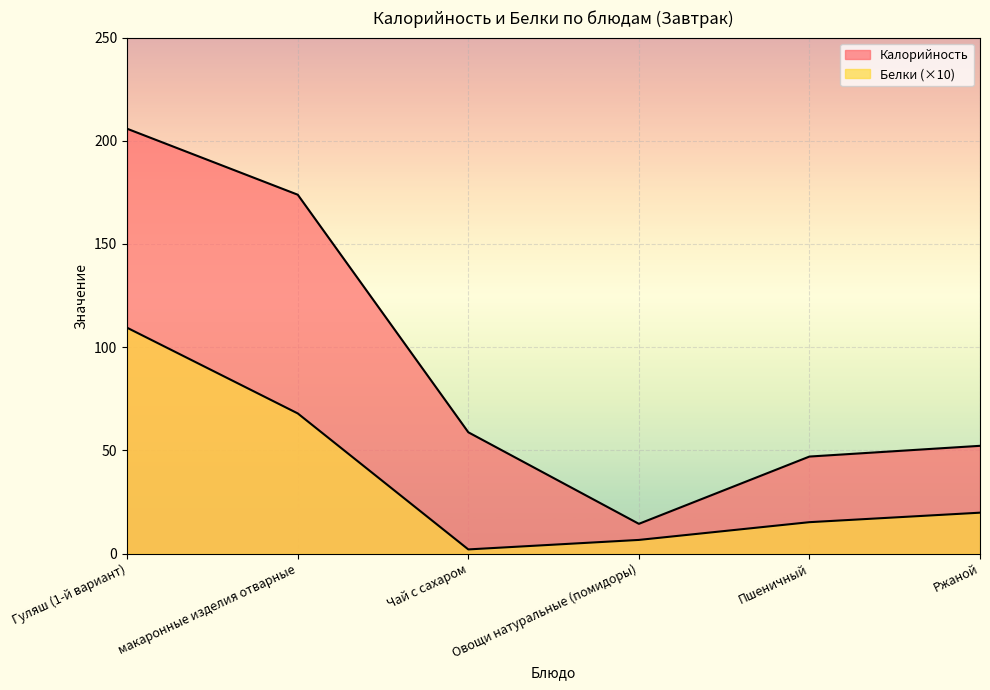

Which series has the largest range (max minus min)?

Калорийность